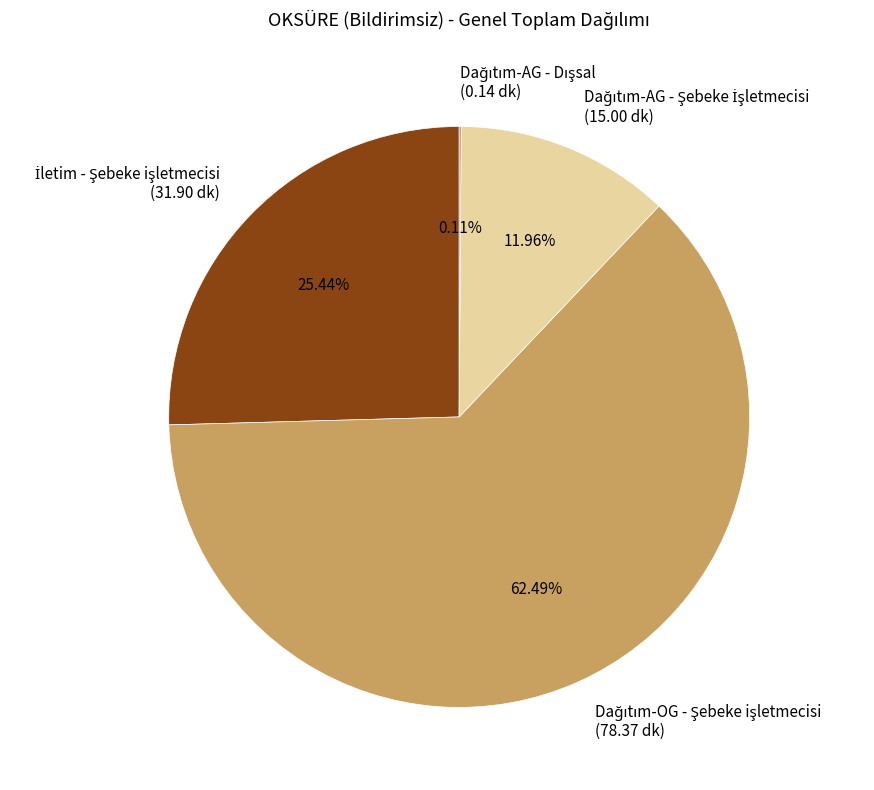

Is there any slice that represents more than half of the pie?

Yes